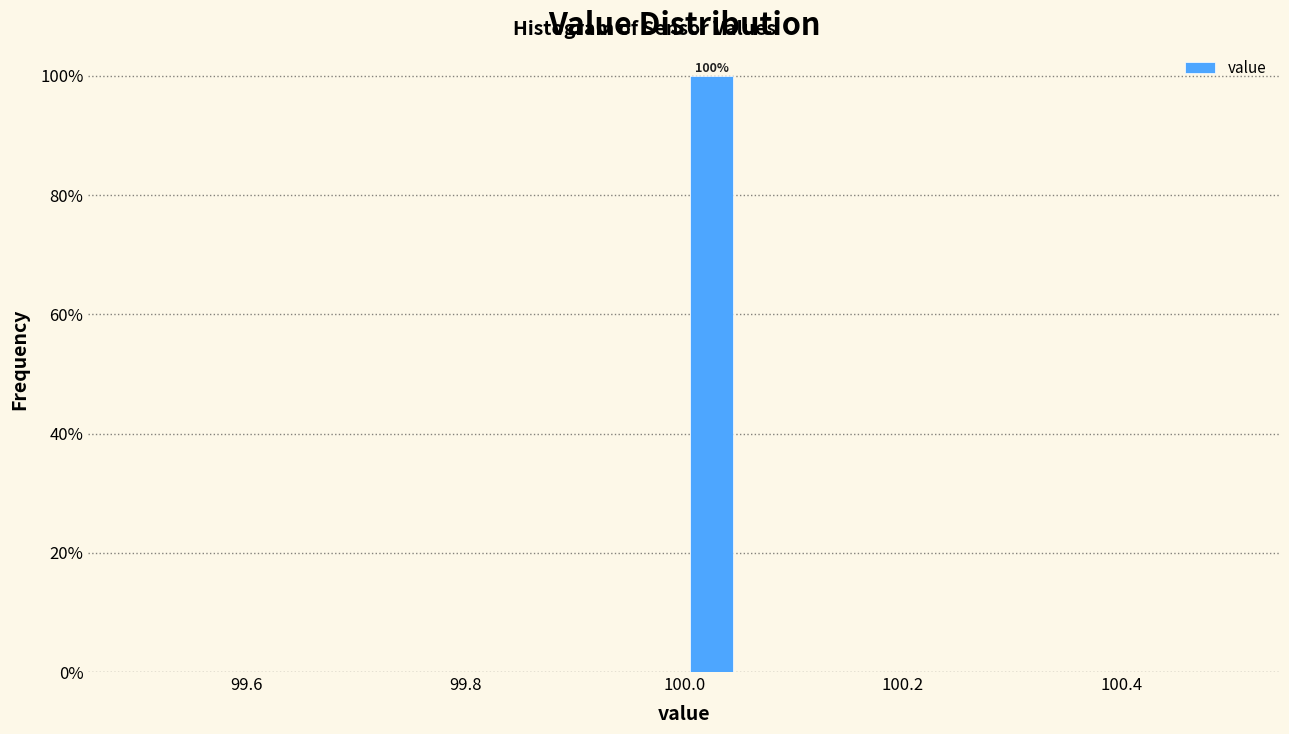

Read against the x-axis, roughly where is the centre of the tallest bar?

100.02